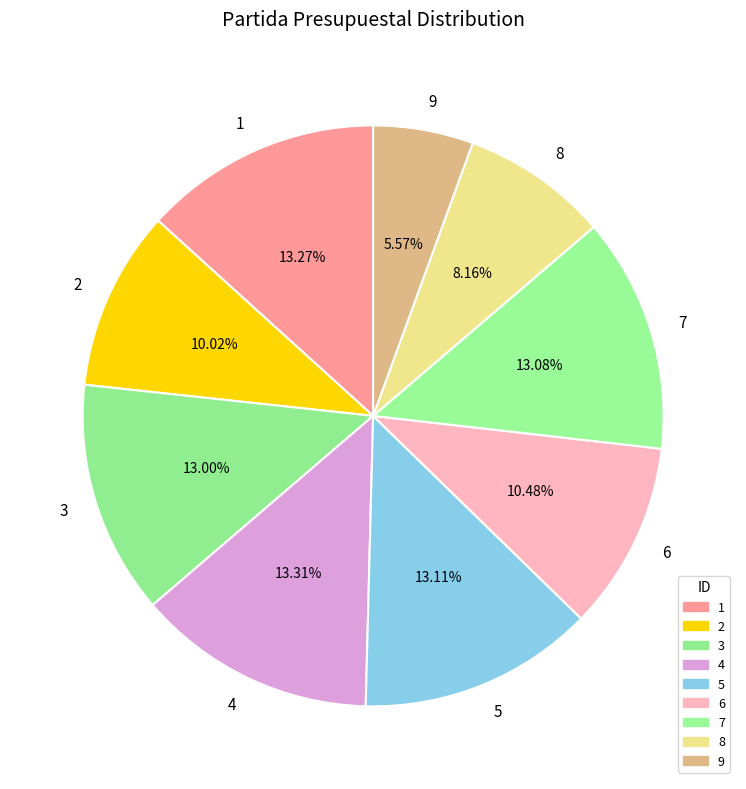

Approximately how many times larger is the value at 1 compared to 6?

1.3